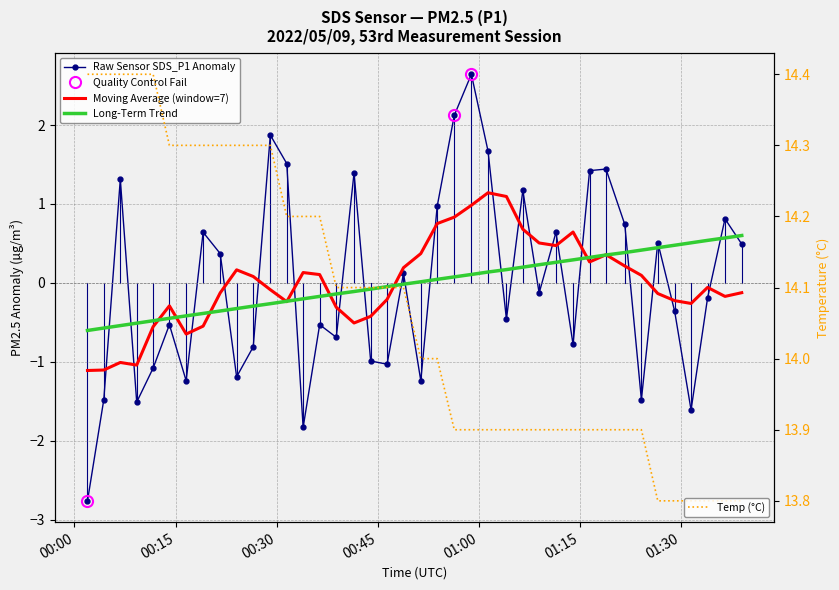

True or false: Raw Sensor SDS_P1 Anomaly and Temp (°C) cross at least once.

False